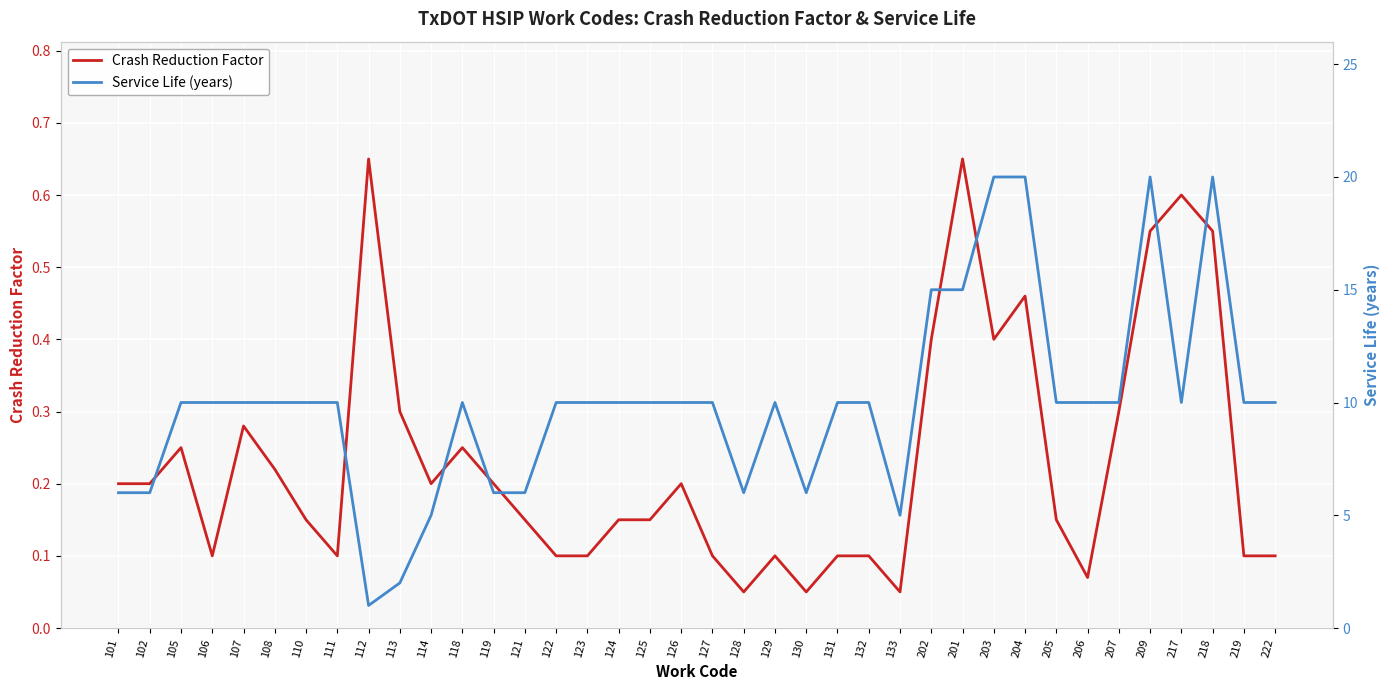

What position from the left is 102?

2